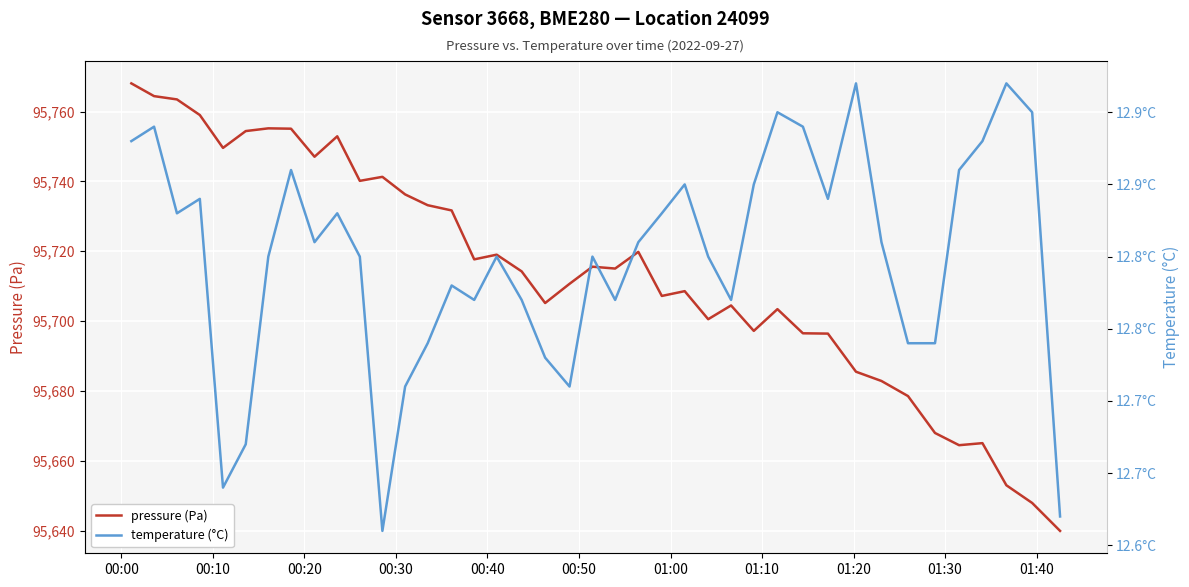

How many series are shown in this chart?

2